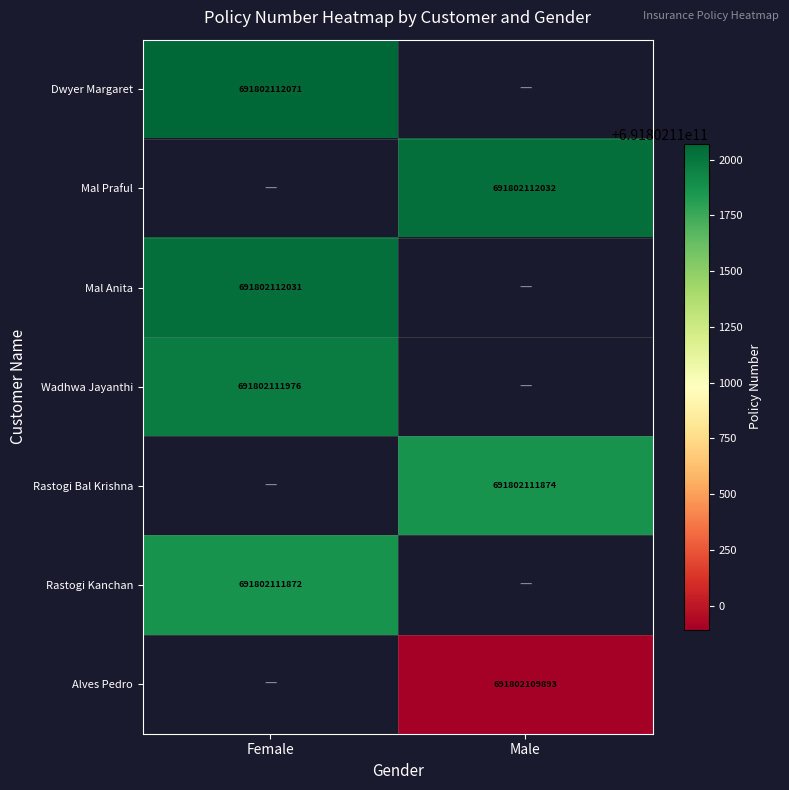

Reading left to right, what are all the values shown in this chart?

Dwyer Margaret: Female=691802112071	Male=0
Mal Praful: Female=0	Male=691802112032
Mal Anita: Female=691802112031	Male=0
Wadhwa Jayanthi: Female=691802111976	Male=0
Rastogi Bal Krishna: Female=0	Male=691802111874
Rastogi Kanchan: Female=691802111872	Male=0
Alves Pedro: Female=0	Male=691802109893